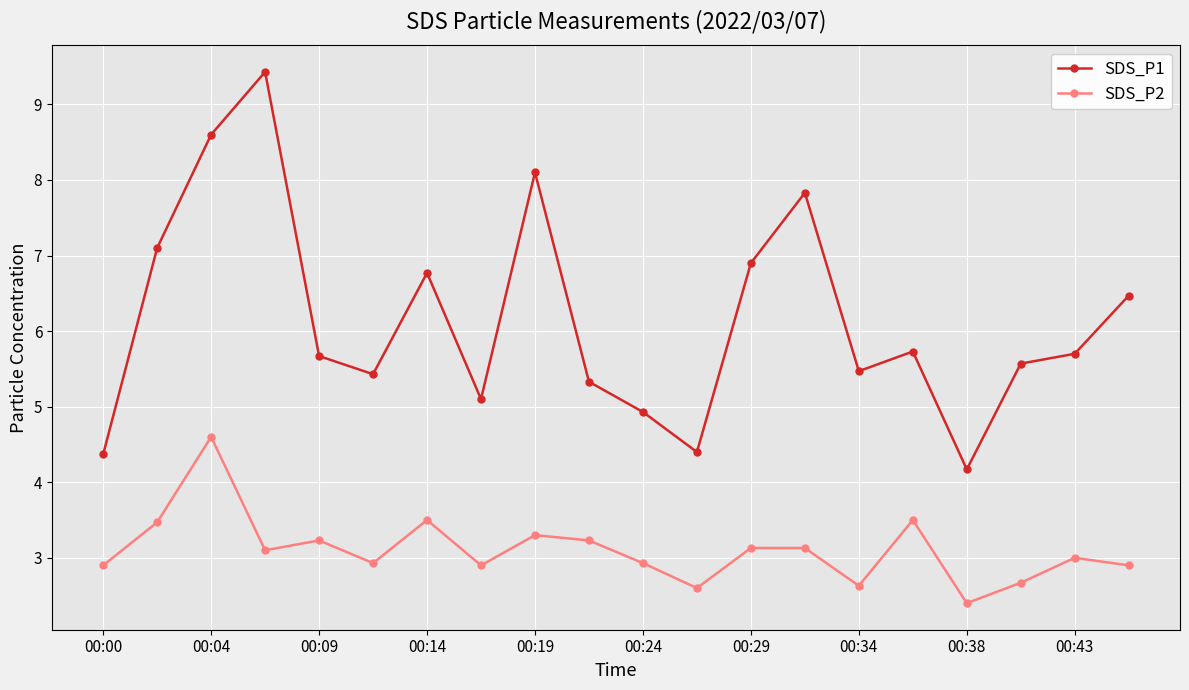

What is the value of the SDS_P2 point at the 9th from the left?

3.3